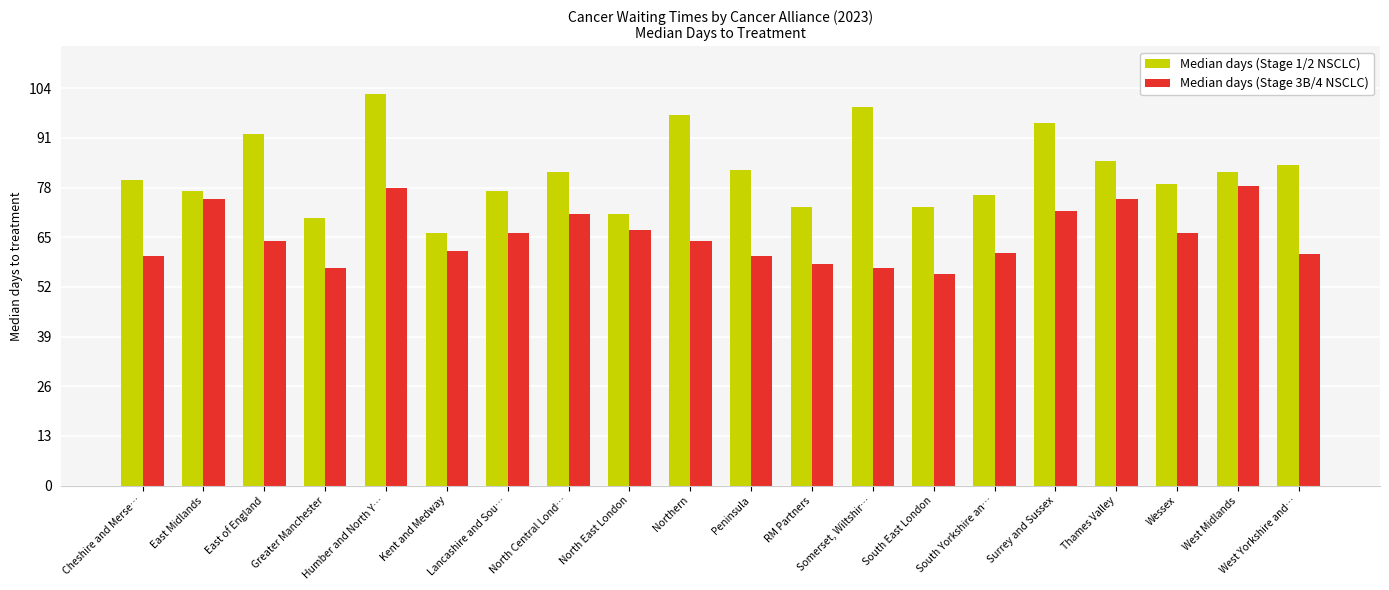

Which series has the largest range (max minus min)?

Median days (Stage 1/2 NSCLC)